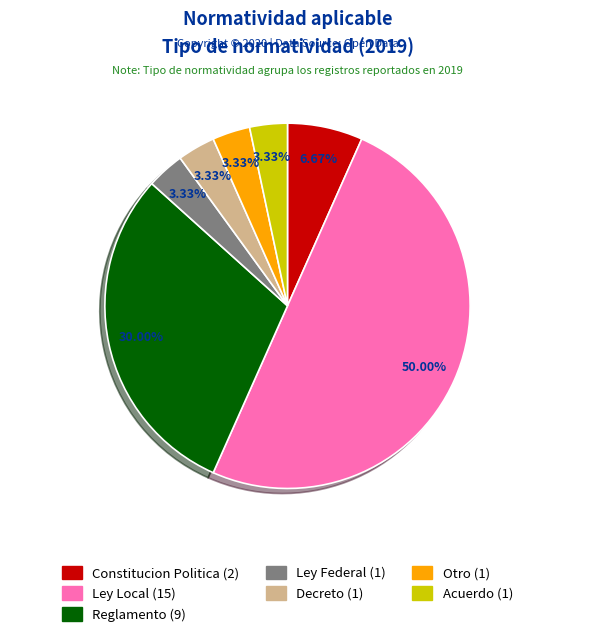

To the nearest percent, what percentage of the pie is Acuerdo?

3%